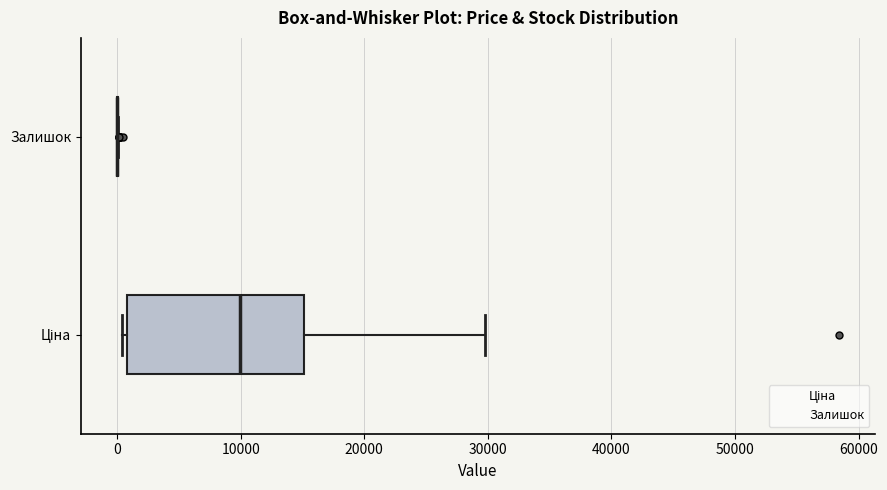

Which box is the widest, from its left edge to its right edge?

Ціна